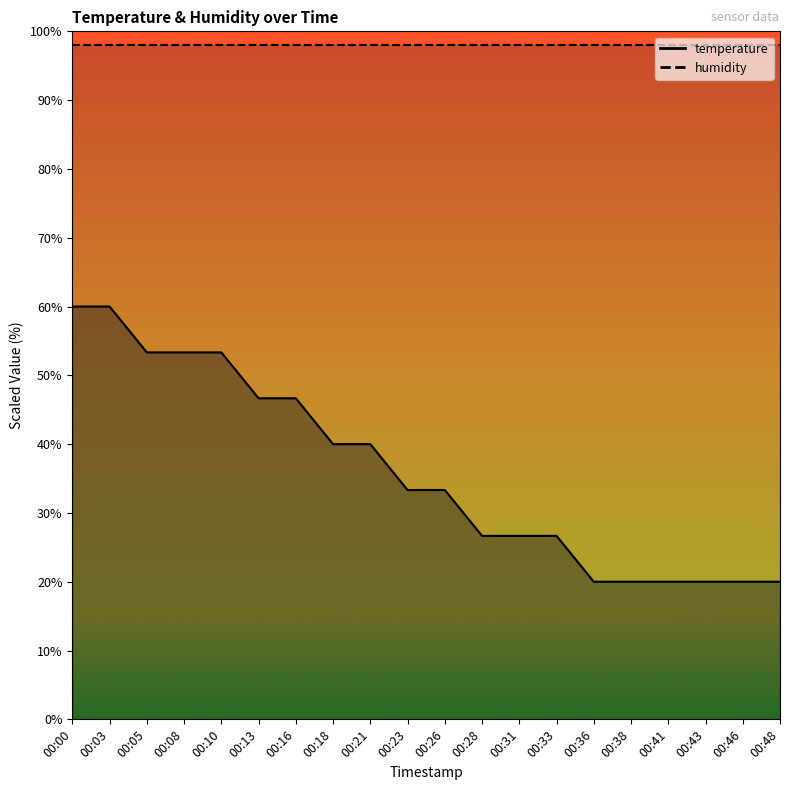

Rank the categories by value from highest to lowest.

00:00, 00:03, 00:05, 00:08, 00:10, 00:13, 00:16, 00:18, 00:21, 00:23, 00:26, 00:28, 00:31, 00:33, 00:36, 00:38, 00:41, 00:43, 00:46, 00:48